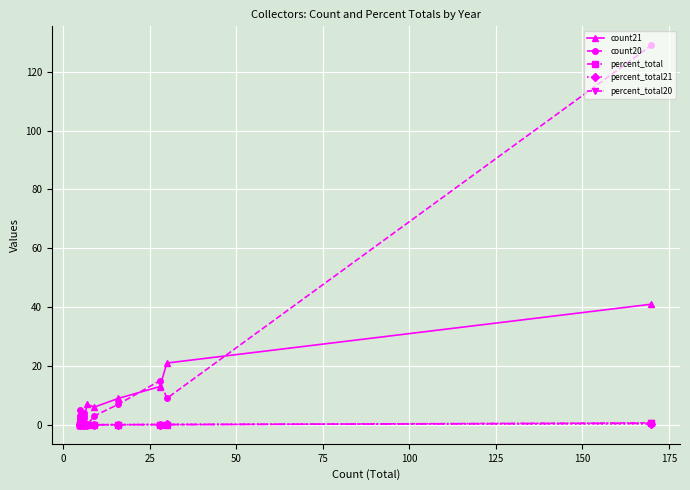

What is the difference between the maximum and minimum values in the percent_total21 series?

0.3